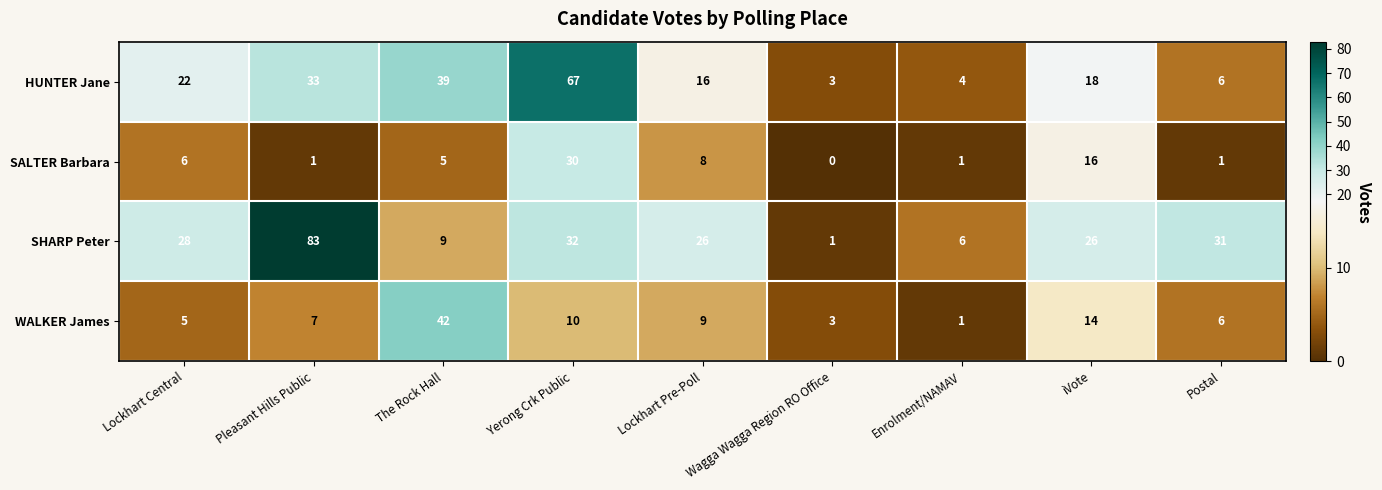

Which series changed the most between Lockhart Central and Lockhart Pre-Poll?

HUNTER Jane